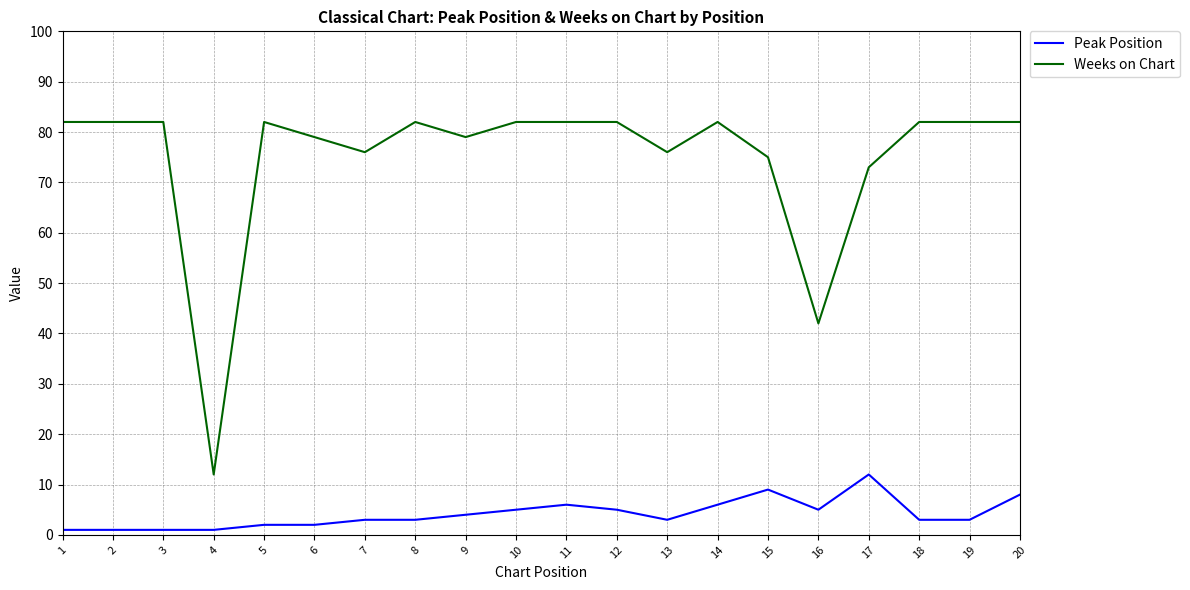

The Weeks on Chart series shows 75 at 15. True or false?

True